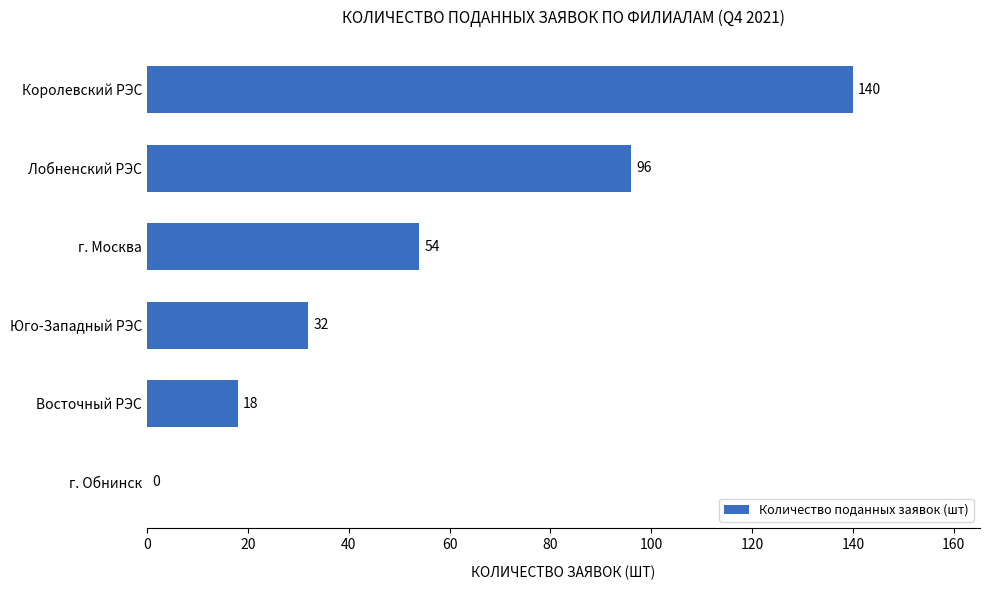

The chart shows a value of 32 at Юго-Западный РЭС. True or false?

True